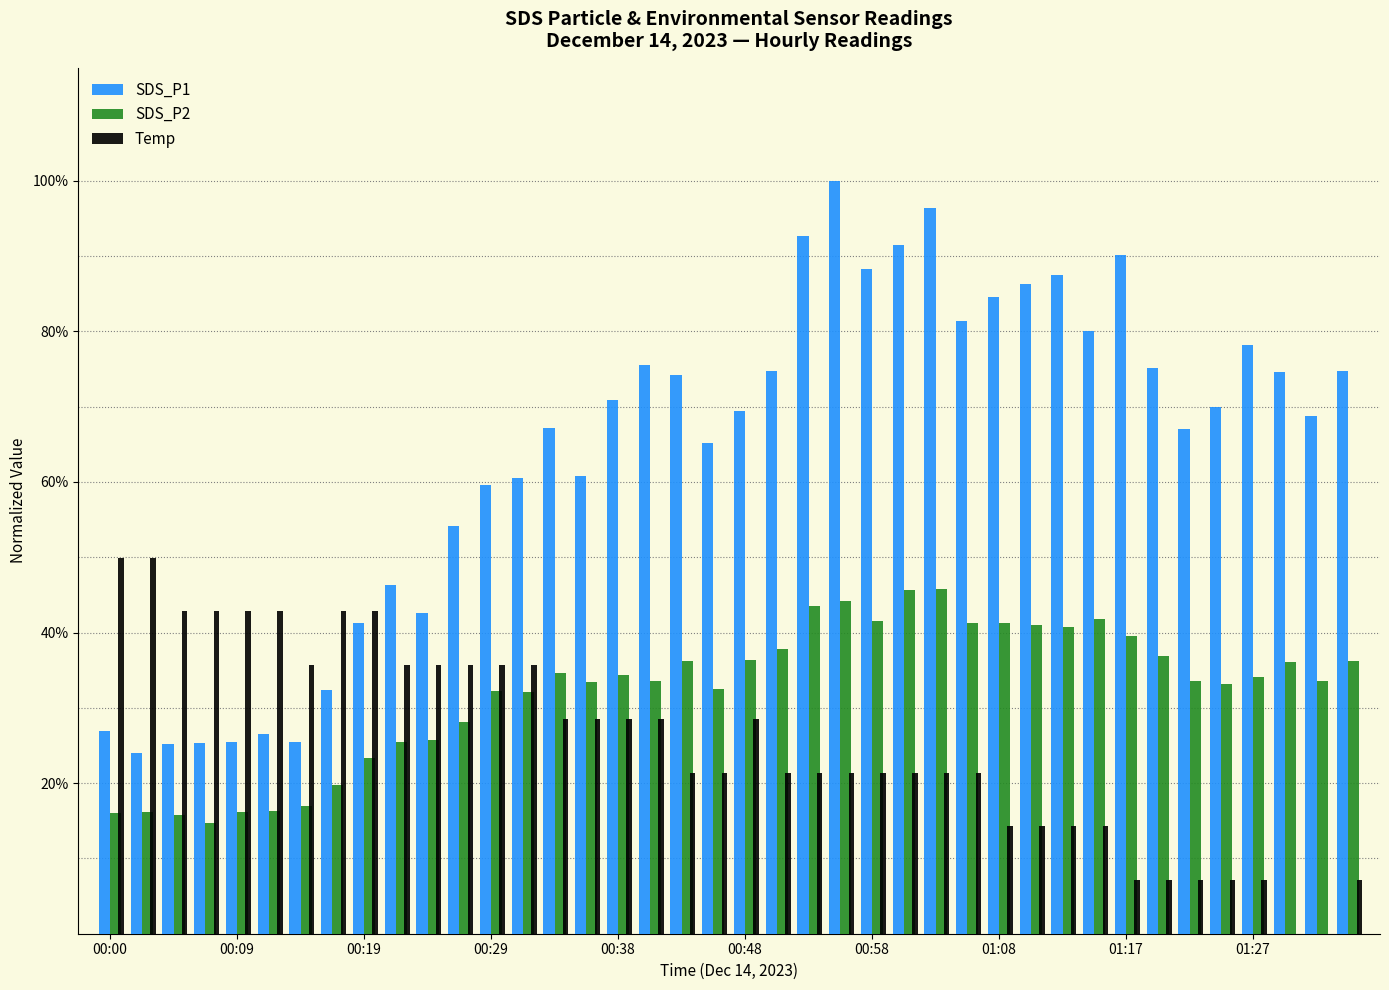

Reading right to left, what are all the values shown in this chart?

SDS_P1: 0.7	0.7	0.7	0.8	0.7	0.7	0.8	0.9	0.8	0.9	0.9	0.8	0.8	1.0	0.9	0.9	1.0	0.9	0.7	0.7	0.7	0.7	0.8	0.7	0.6	0.7	0.6	0.6	0.5	0.4	0.5	0.4	0.3	0.3	0.3	0.3	0.3	0.3	0.2	0.3
SDS_P2: 0.4	0.3	0.4	0.3	0.3	0.3	0.4	0.4	0.4	0.4	0.4	0.4	0.4	0.5	0.5	0.4	0.4	0.4	0.4	0.4	0.3	0.4	0.3	0.3	0.3	0.3	0.3	0.3	0.3	0.3	0.3	0.2	0.2	0.2	0.2	0.2	0.1	0.2	0.2	0.2
Temp: 0.1	0.0	0.0	0.1	0.1	0.1	0.1	0.1	0.1	0.1	0.1	0.1	0.2	0.2	0.2	0.2	0.2	0.2	0.2	0.3	0.2	0.2	0.3	0.3	0.3	0.3	0.4	0.4	0.4	0.4	0.4	0.4	0.4	0.4	0.4	0.4	0.4	0.4	0.5	0.5